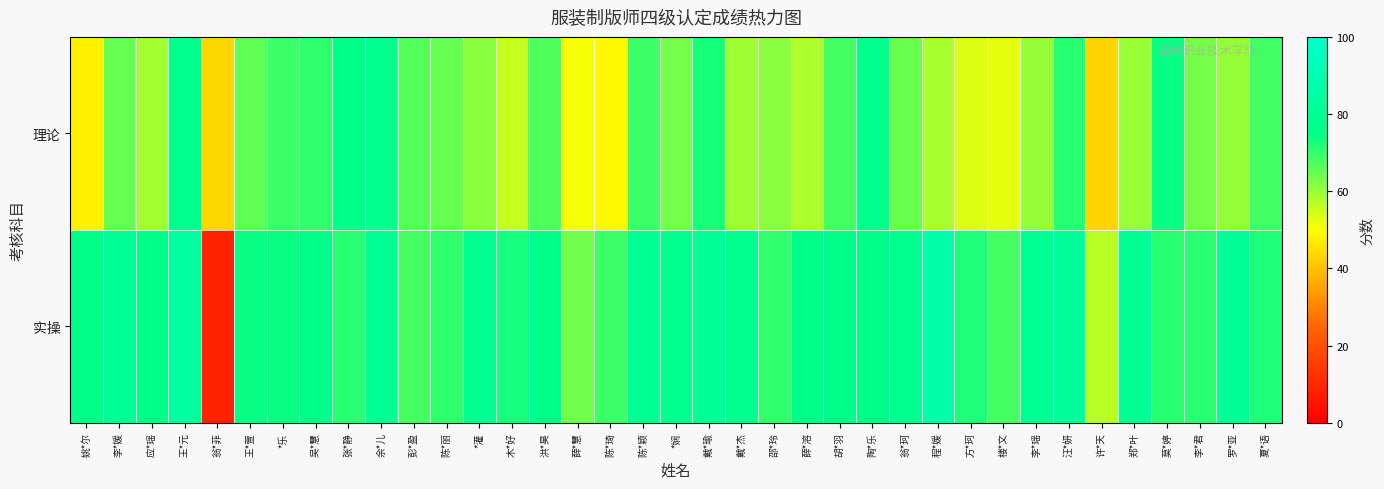

Rank the series by their maximum value, from lowest to highest.

理论, 实操